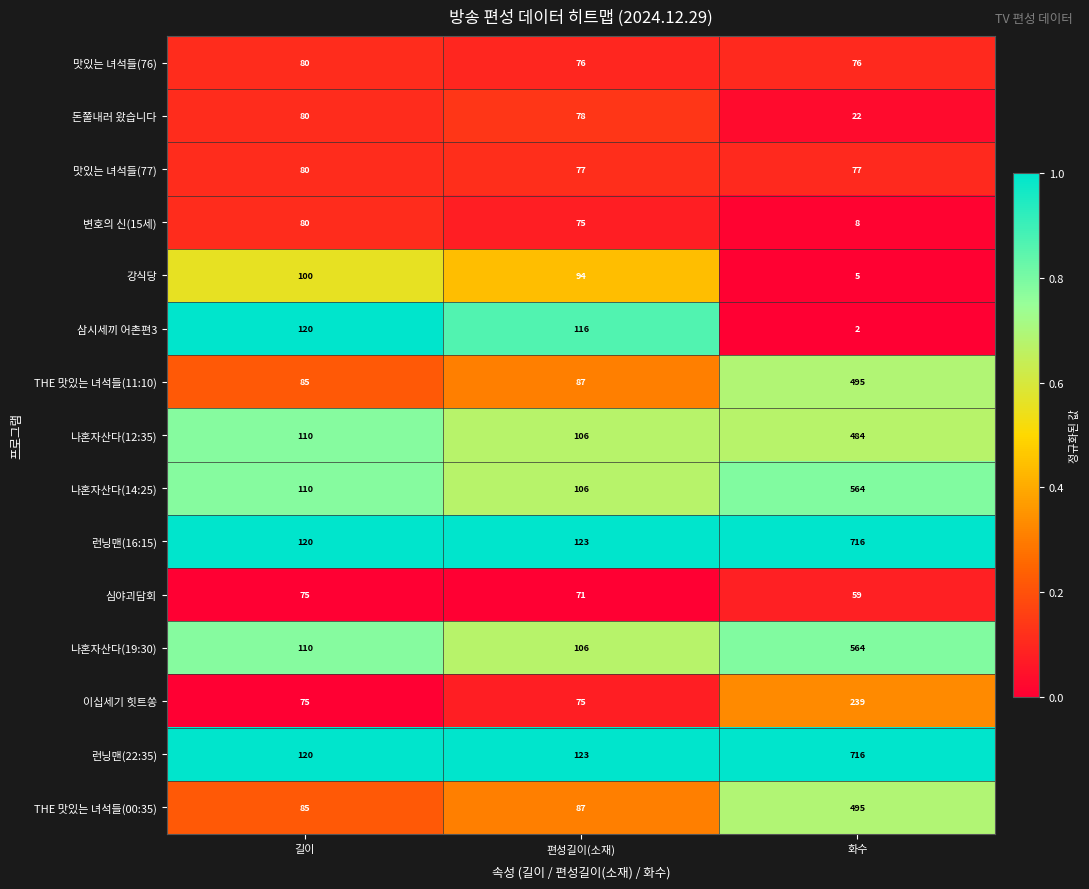

At which label does 런닝맨(16:15) reach its minimum?

길이